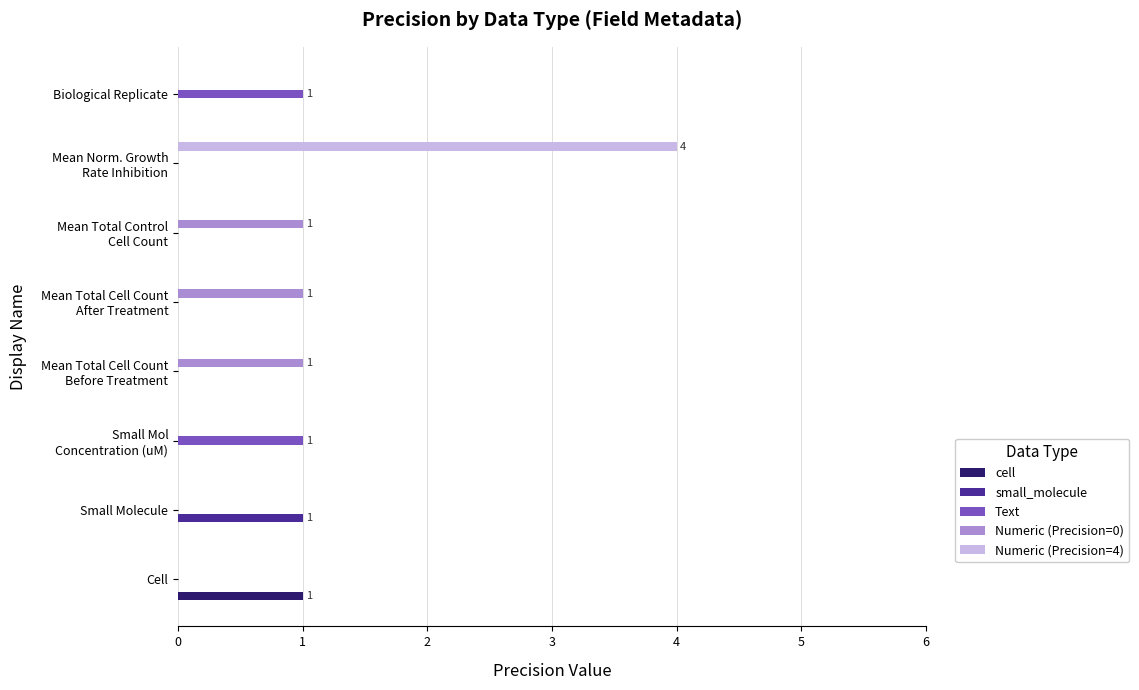

At which category is the sum across all series the highest?

Mean Norm. Growth
Rate Inhibition